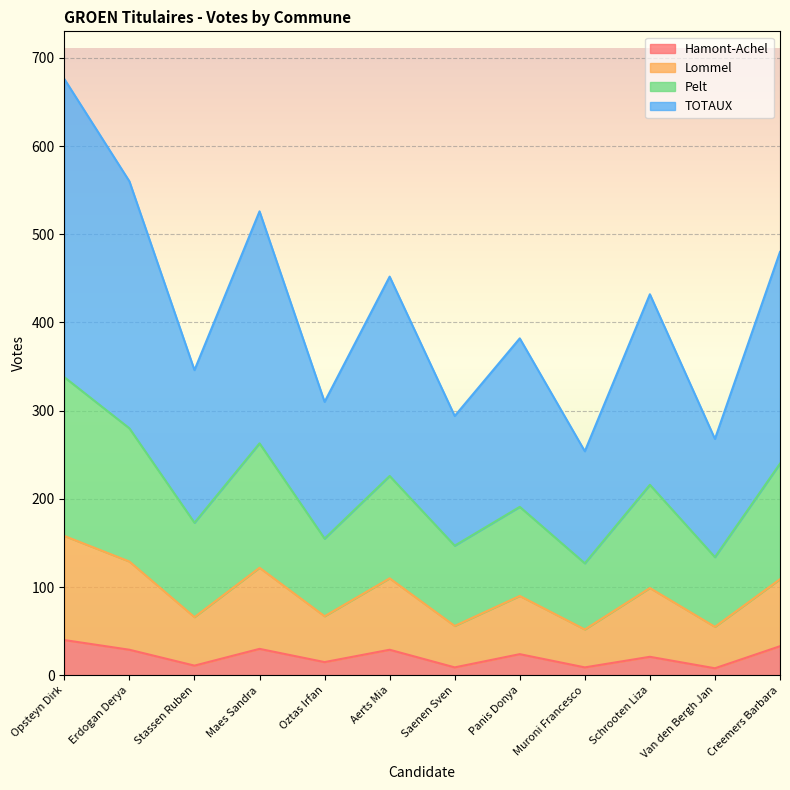

How many interior local peaks does the Lommel series have?

4